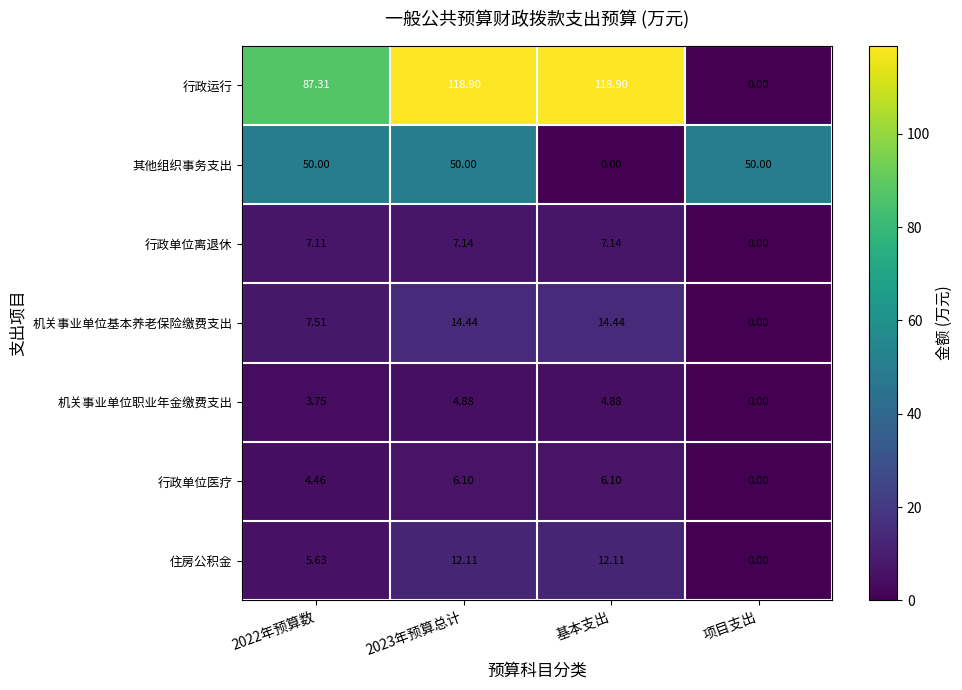

Is the value of 其他组织事务支出 at 项目支出 greater than the value of 行政运行 at 2022年预算数?

No